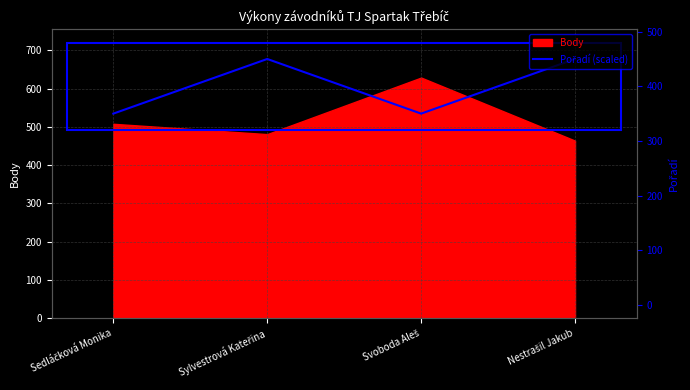

The value at Sylvestrová Kateřina is 450. True or false?

True